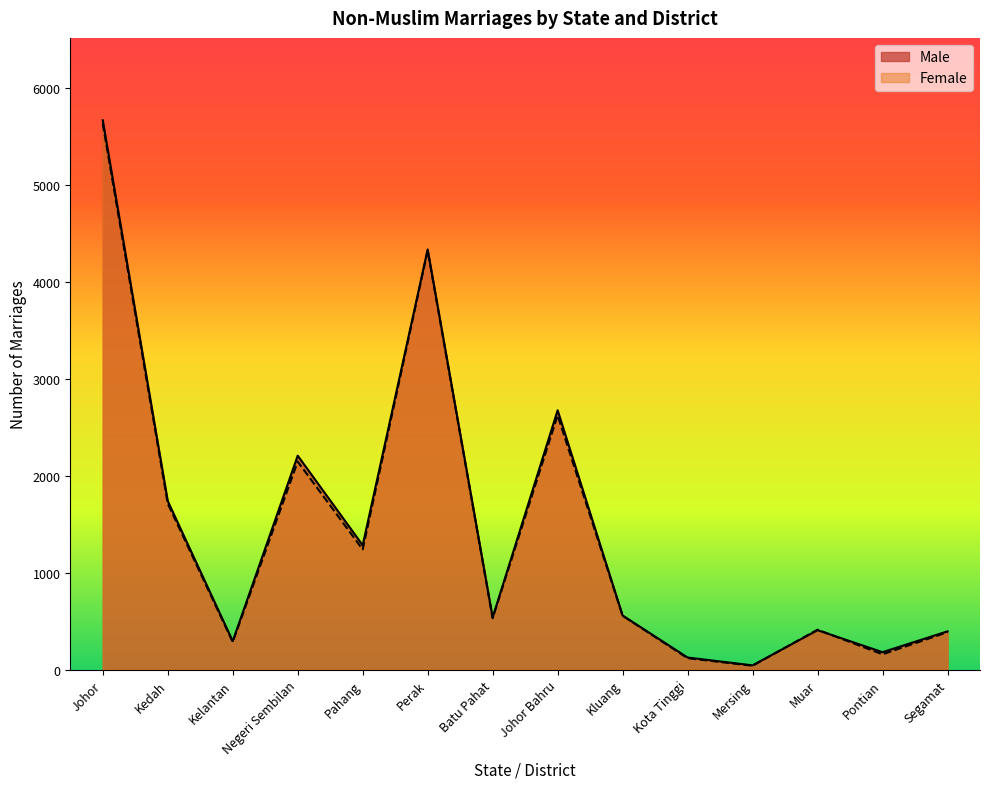

At which category does Male reach its first local valley?

Kelantan